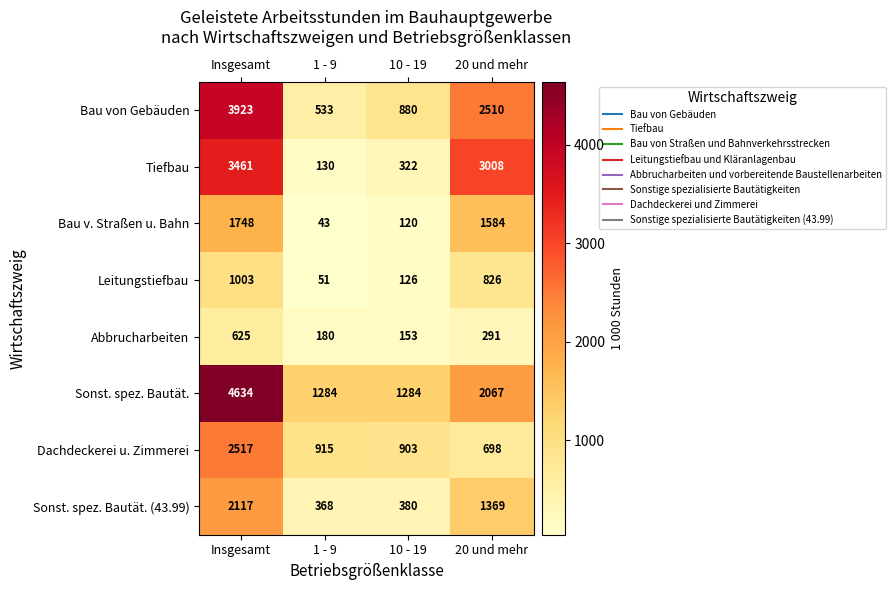

At which label does Sonst. spez. Bautät. (43.99) first exceed 1369?

Insgesamt